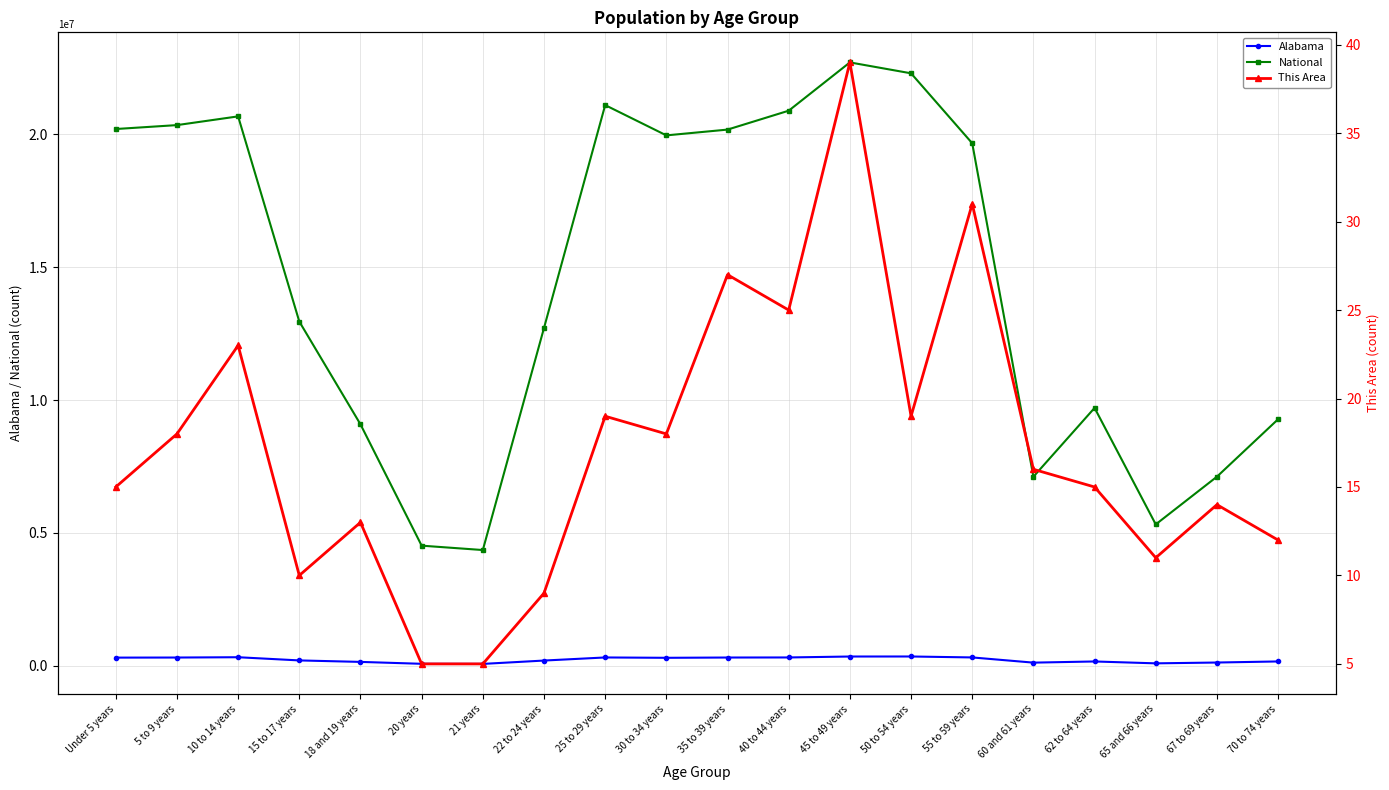

What is the label of the 13th point from the left?

45 to 49 years